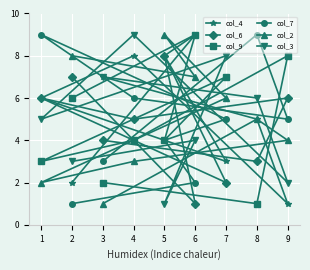

Is this an area chart (filled region under the line)?

No